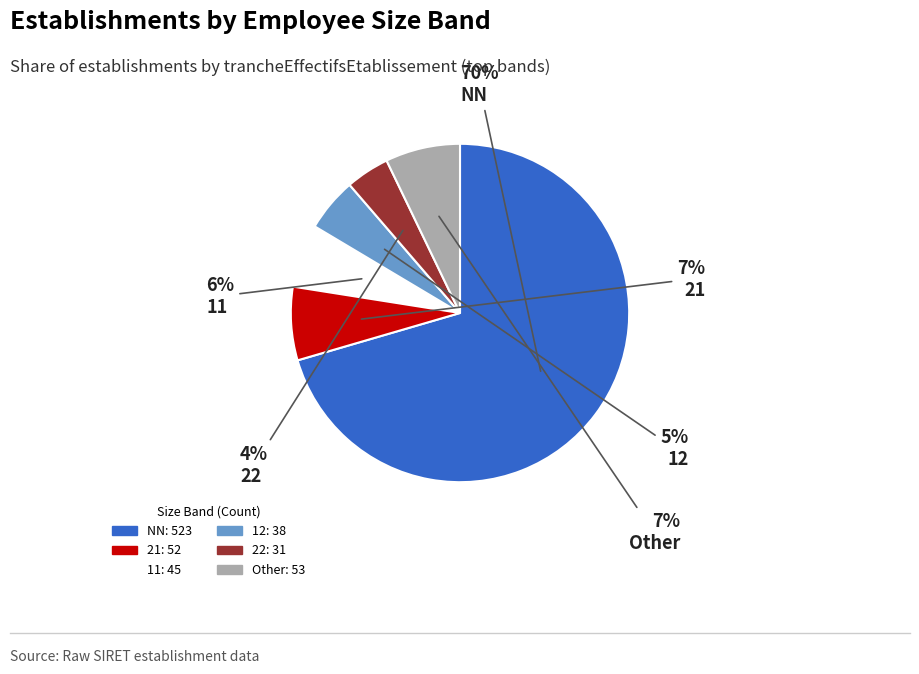

Is there any slice that represents more than half of the pie?

Yes